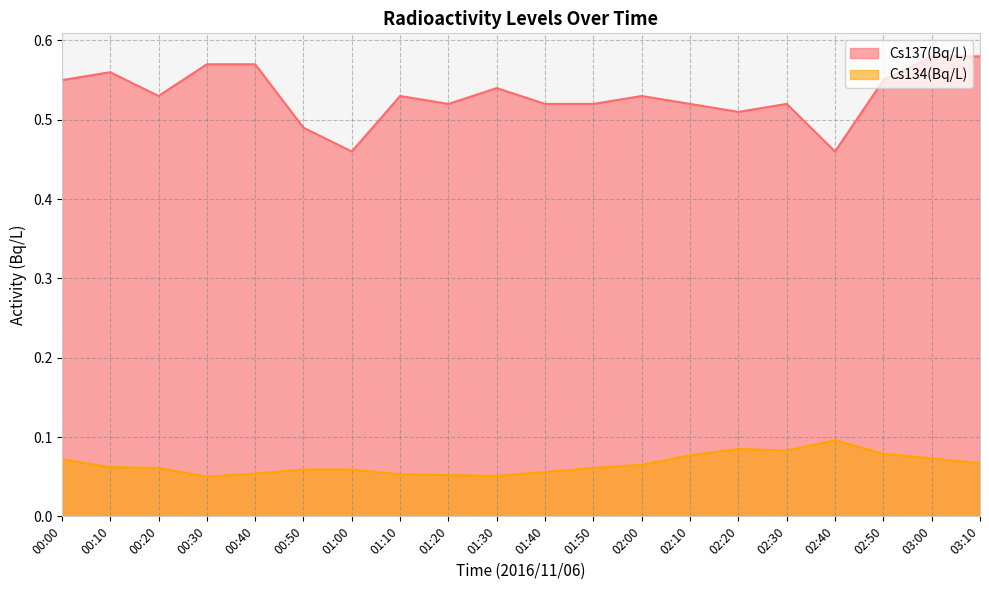

What is the spread (max minus min) of values at 02:20?

0.4